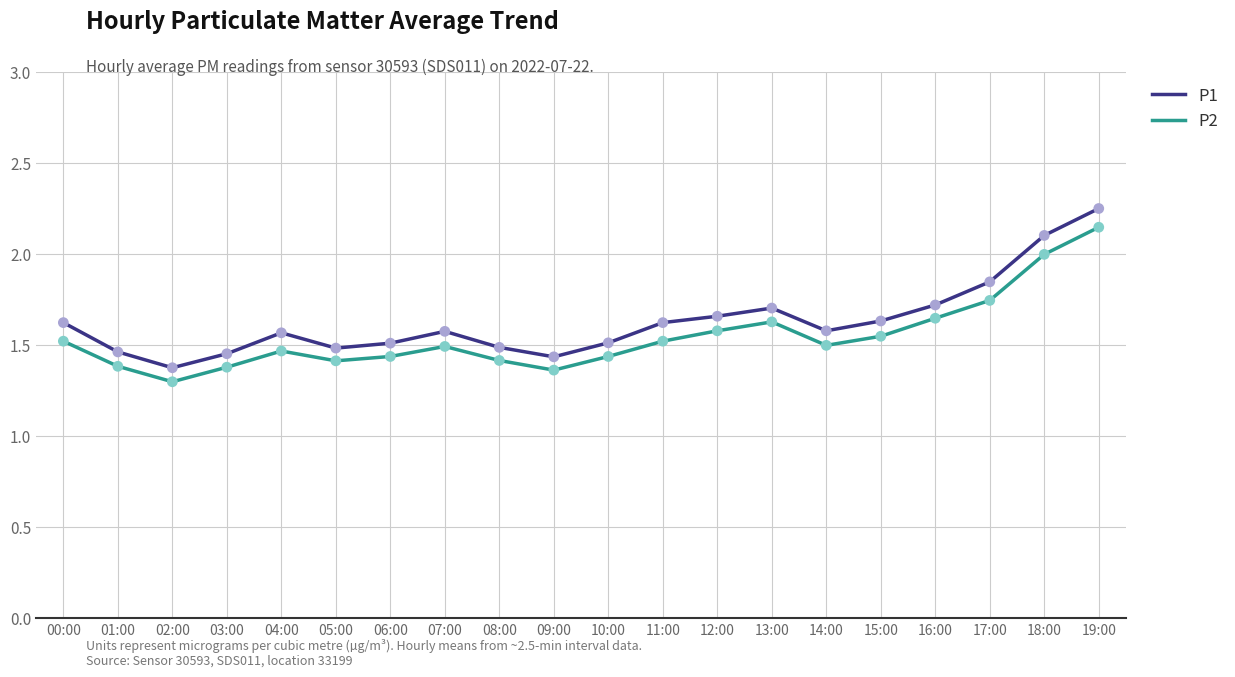

At which category is the sum across all series the highest?

19:00